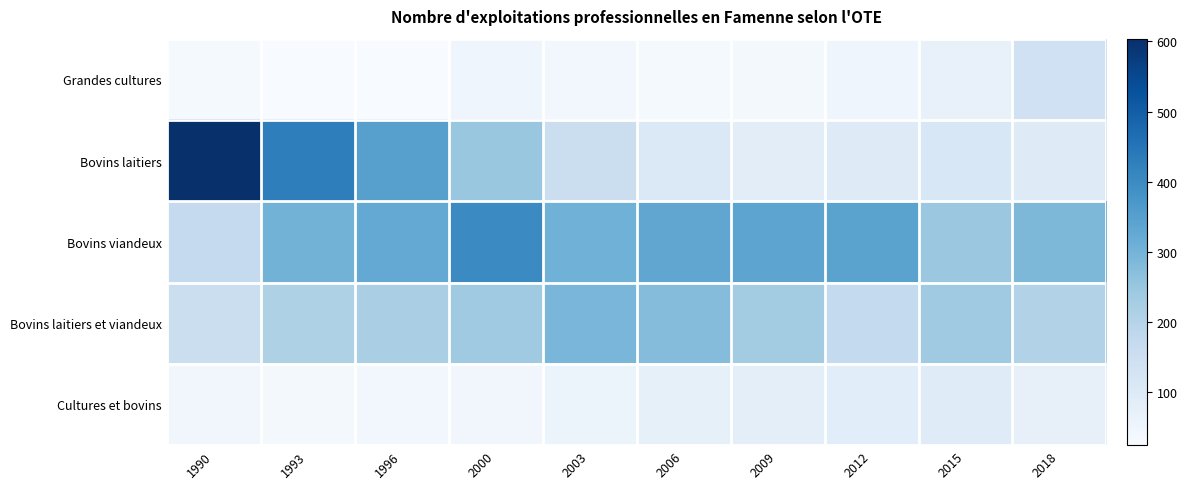

Reading left to right, transcribe all the data shown in this chart.

Grandes cultures: 1990=33	1993=25	1996=24	2000=47	2003=42	2006=31	2009=35	2012=48	2015=67	2018=141
Bovins laitiers: 1990=604	1993=428	1996=348	2000=249	2003=154	2006=105	2009=84	2012=96	2015=114	2018=95
Bovins viandeux: 1990=171	1993=301	1996=326	2000=402	2003=305	2006=334	2009=338	2012=342	2015=245	2018=288
Bovins laitiers et viandeux: 1990=152	1993=211	1996=219	2000=237	2003=293	2006=277	2009=232	2012=172	2015=237	2018=207
Cultures et bovins: 1990=43	1993=35	1996=41	2000=44	2003=55	2006=73	2009=79	2012=86	2015=94	2018=71